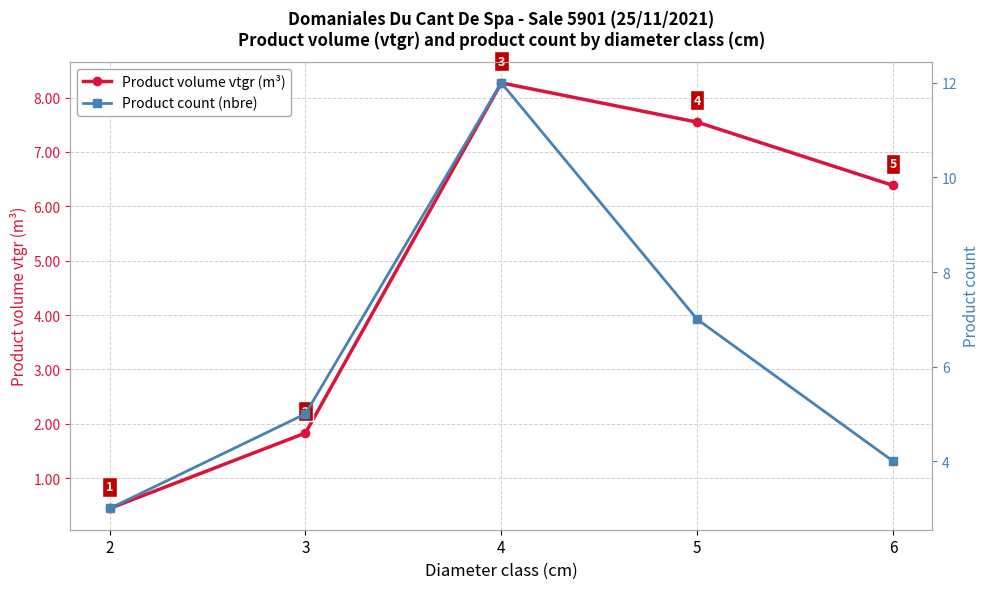

What is the highest value of the Product volume vtgr (m³) series?

8.3